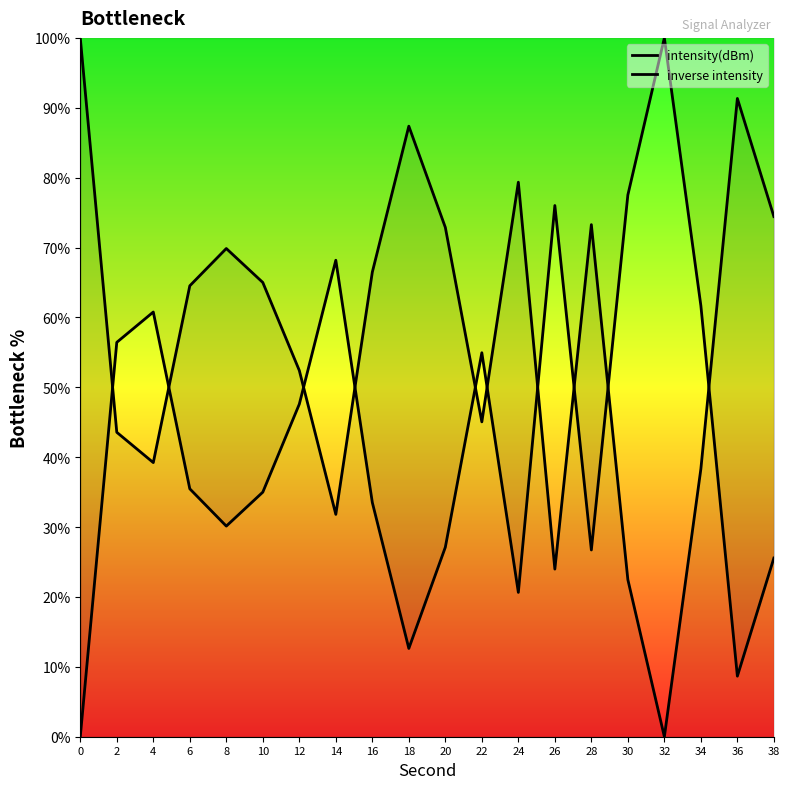

List the series in order of their peak value, lowest first.

intensity(dBm), inverse intensity